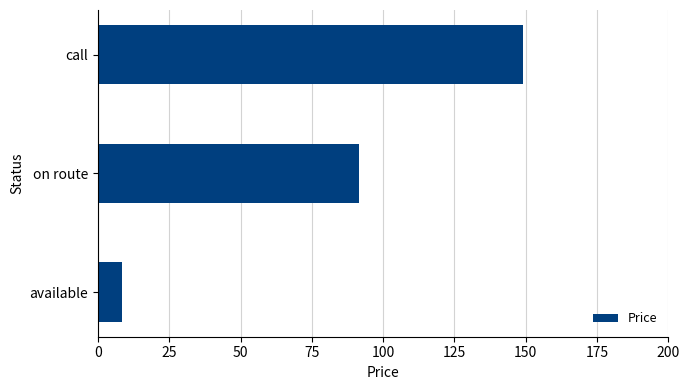

What is the approximate value at on route?

91.4